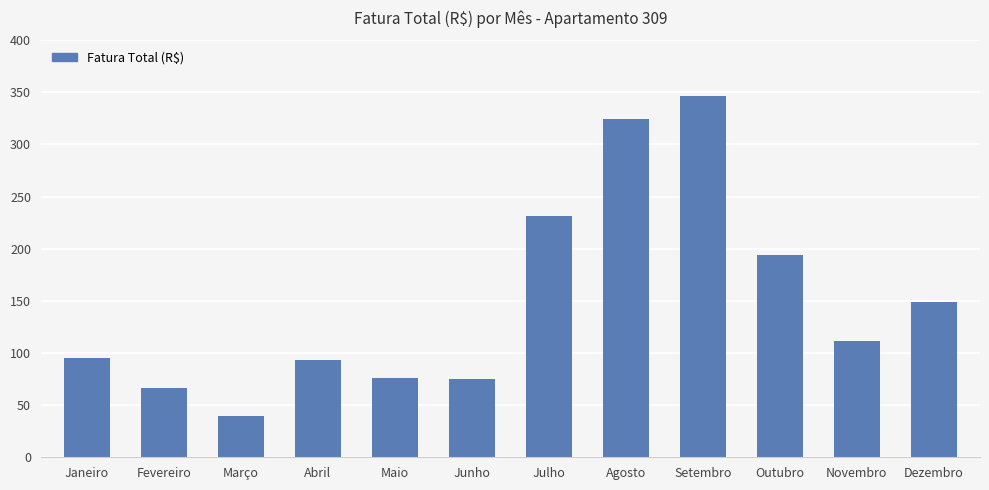

True or false: the data shows 194.0 at Outubro.

True